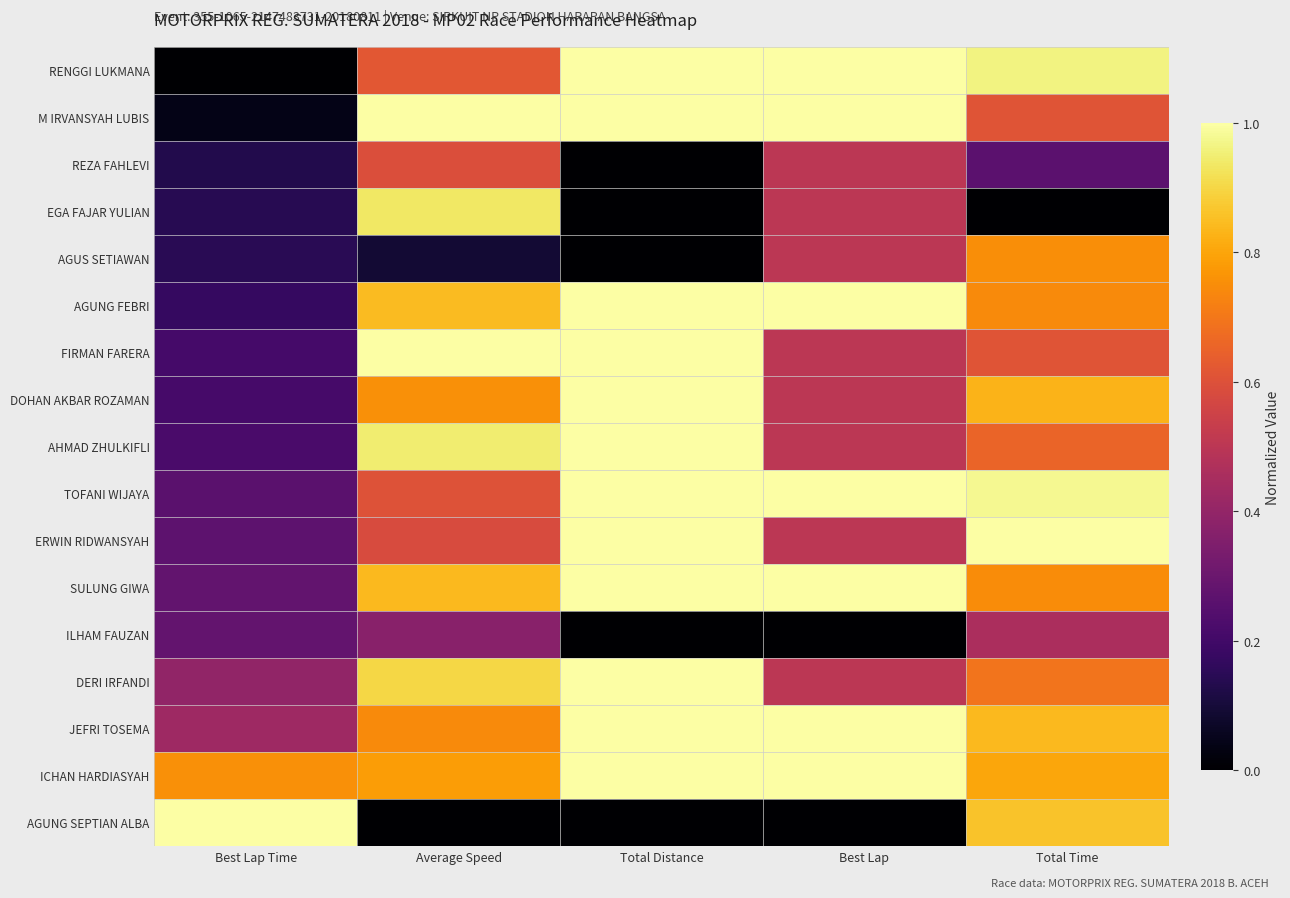

At which category is the sum across all series the highest?

Total Distance